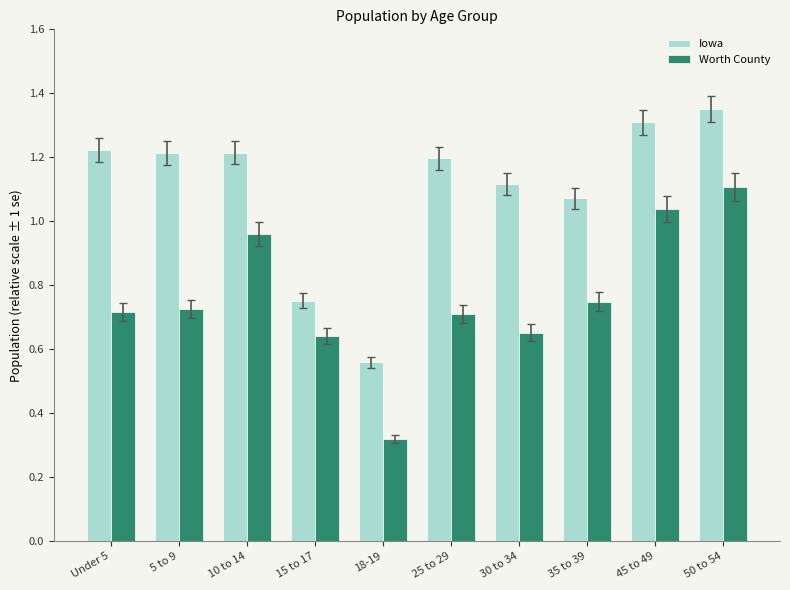

The value of Iowa at 15 to 17 is 0.4. True or false?

False